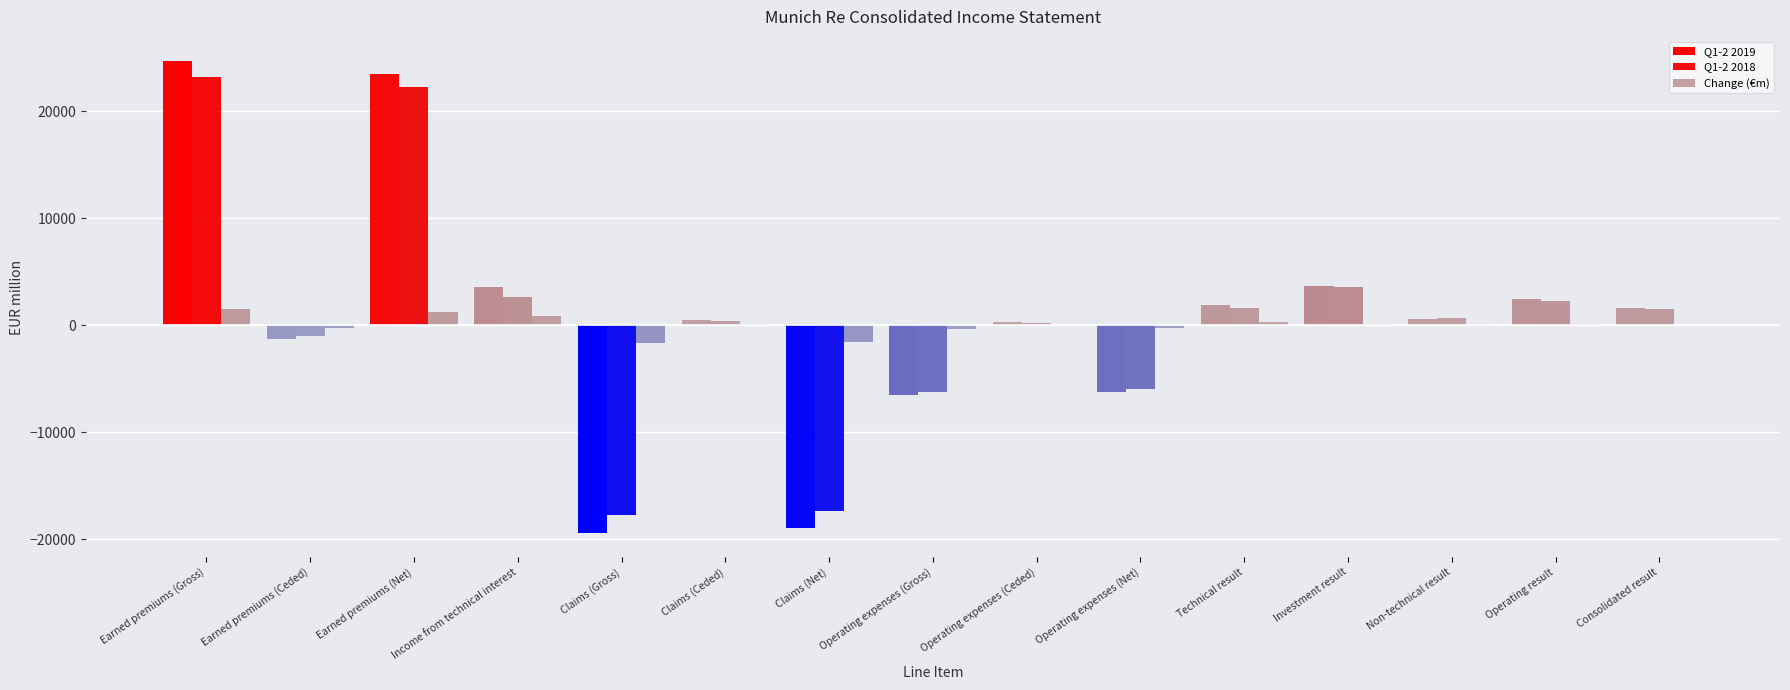

Is it true that Q1-2 2019 equals 1625.9 at Consolidated result?

True